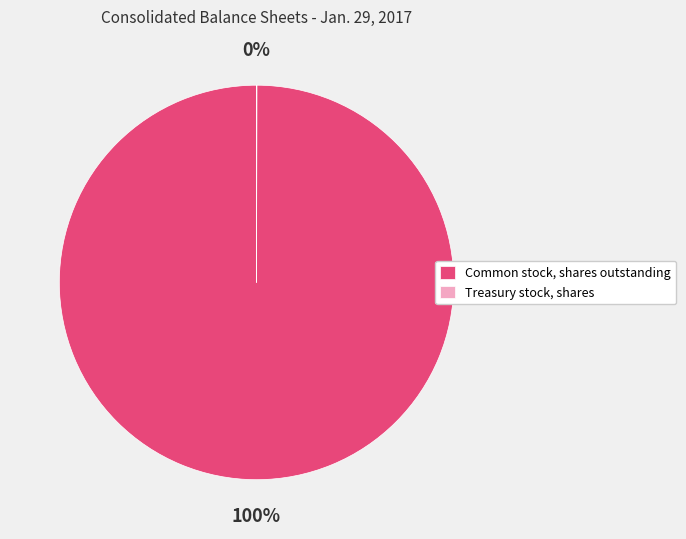

Is it true that Common stock, shares outstanding is 100% of the pie?

True